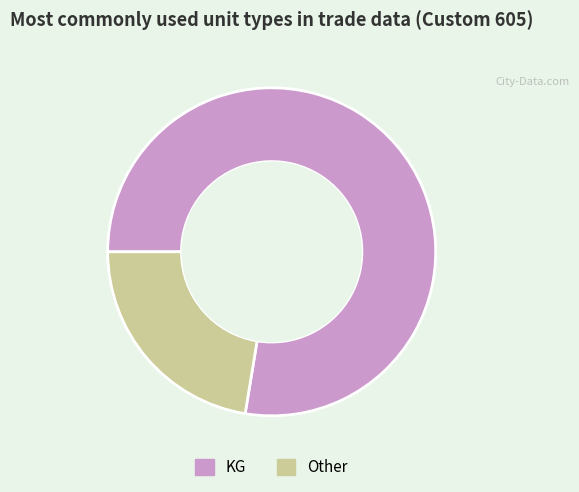

Rank the categories by value from lowest to highest.

Other, KG